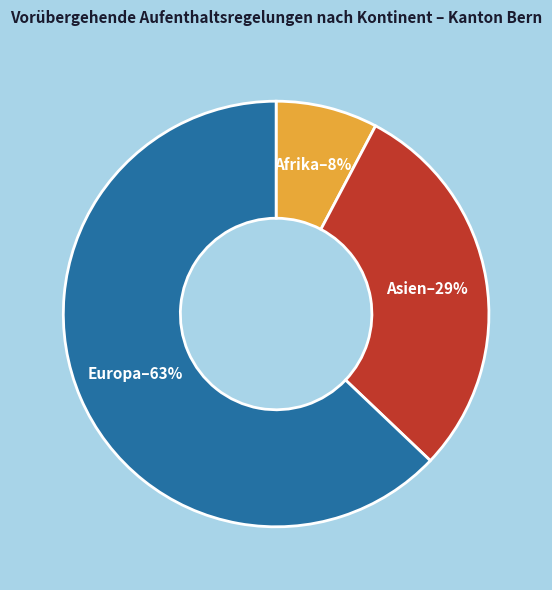

Which category accounts for the majority?

Europa